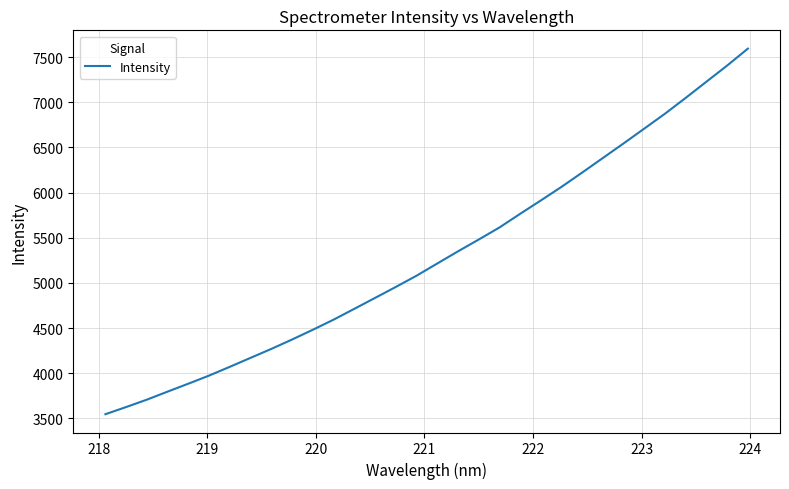

What is the difference between the maximum and minimum values?

4046.4